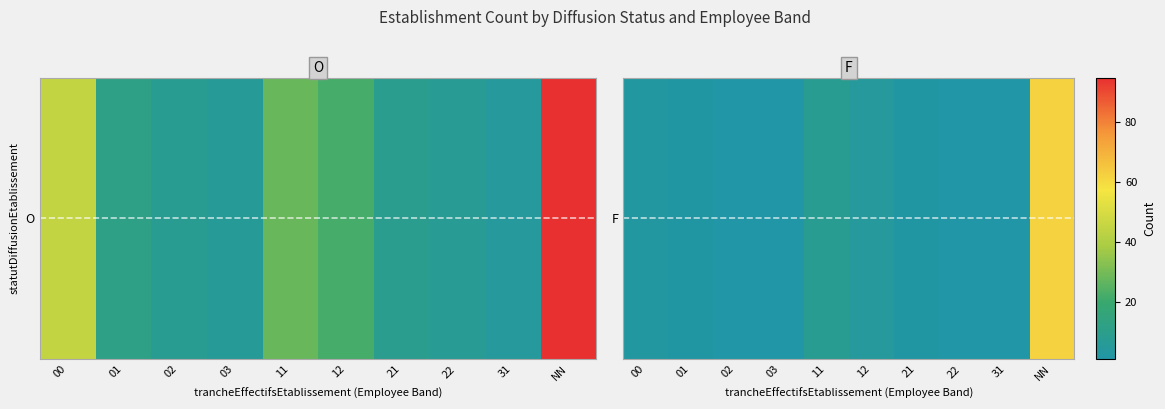

The value at 12 is 5. True or false?

True